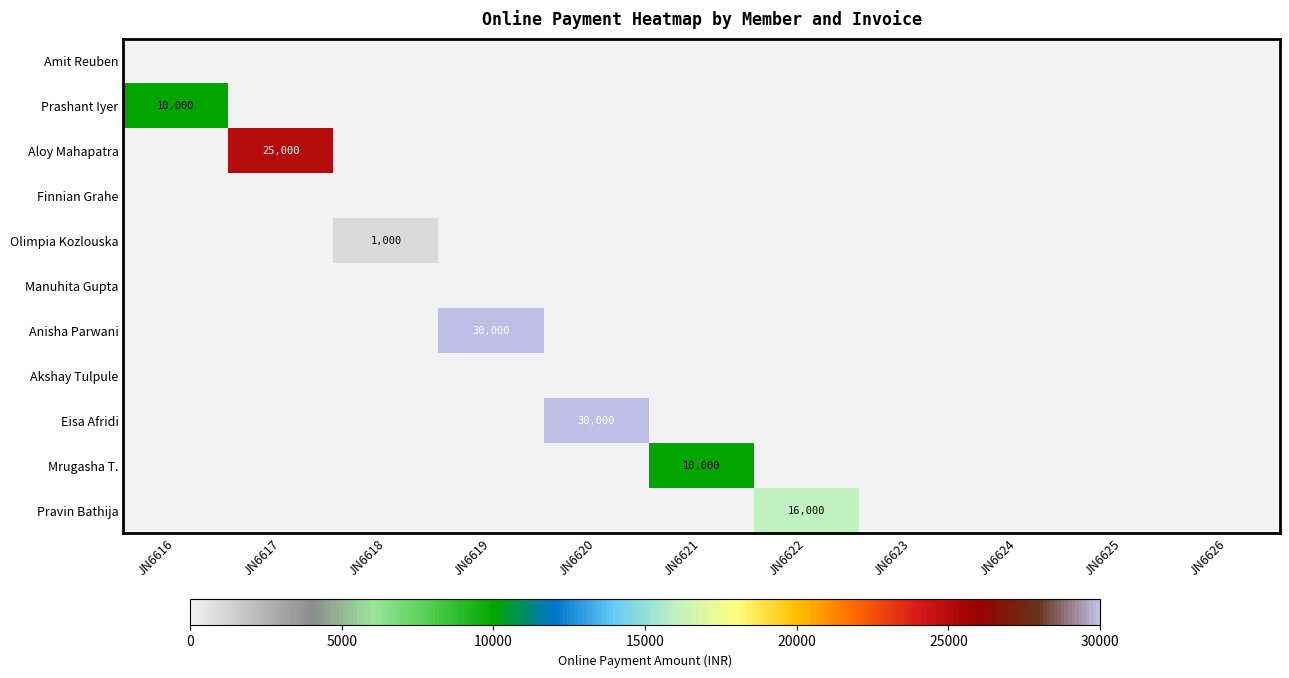

At which category does the chart reach its minimum across all series?

JN6616